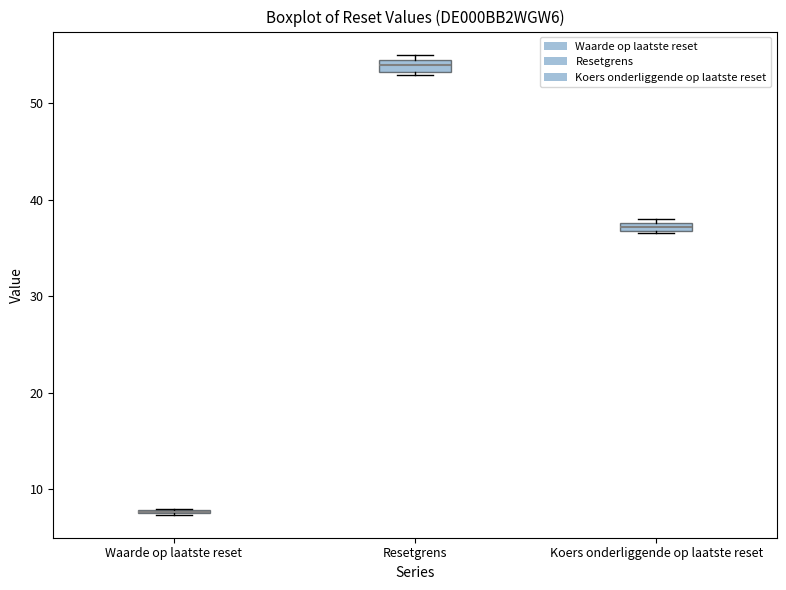

Where is the lower edge of the box for Resetgrens on the y-axis? The values are not printed on the chart, so give them approximately, as read against the axis.

53